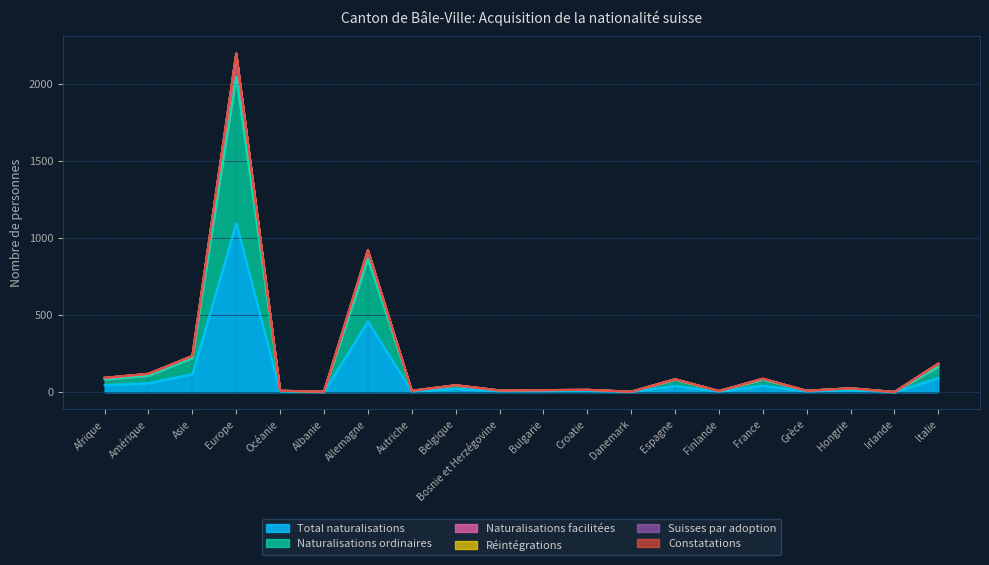

At which label does Total naturalisations reach its peak?

Europe